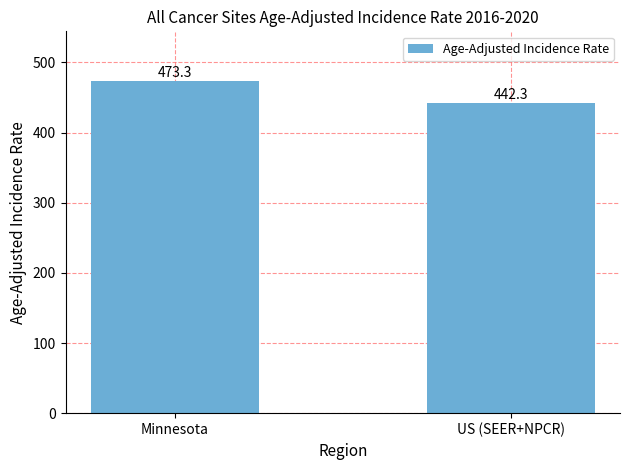

Count the number of data series in this chart.

1